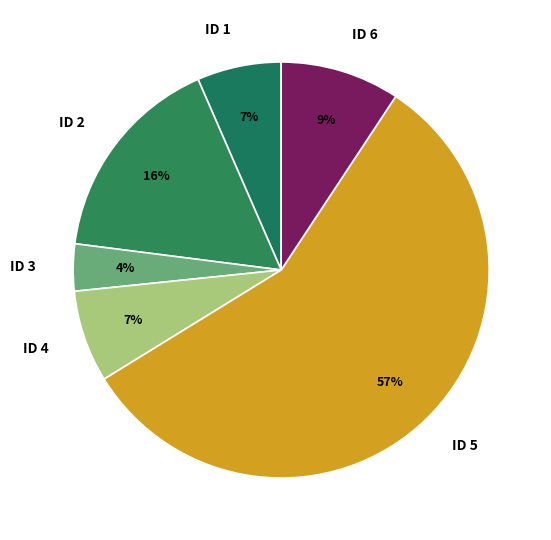

Does ID 6 represent more than half of the total?

No